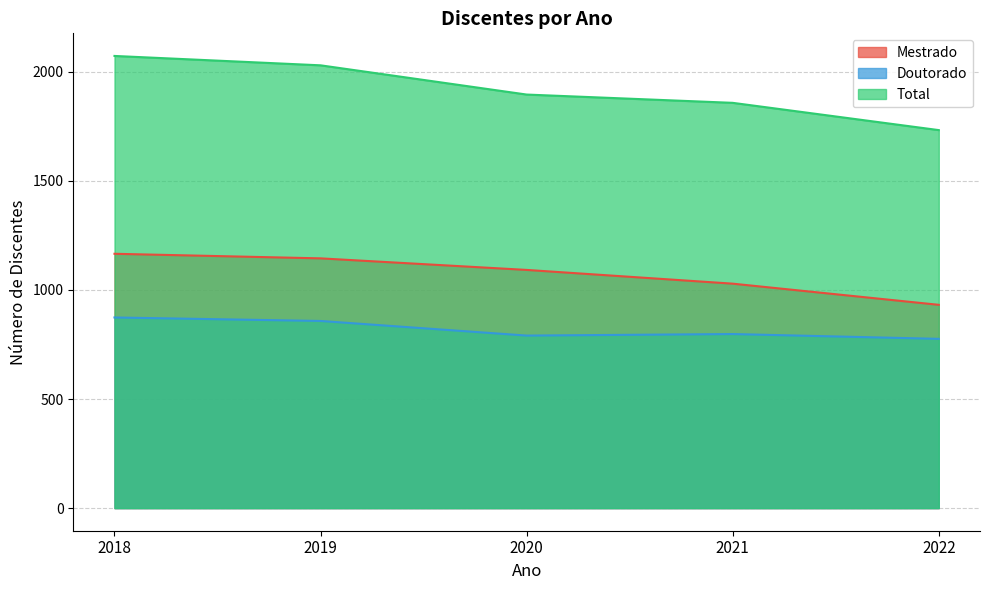

List the labels in order of Mestrado value, smallest first.

2022, 2021, 2020, 2019, 2018